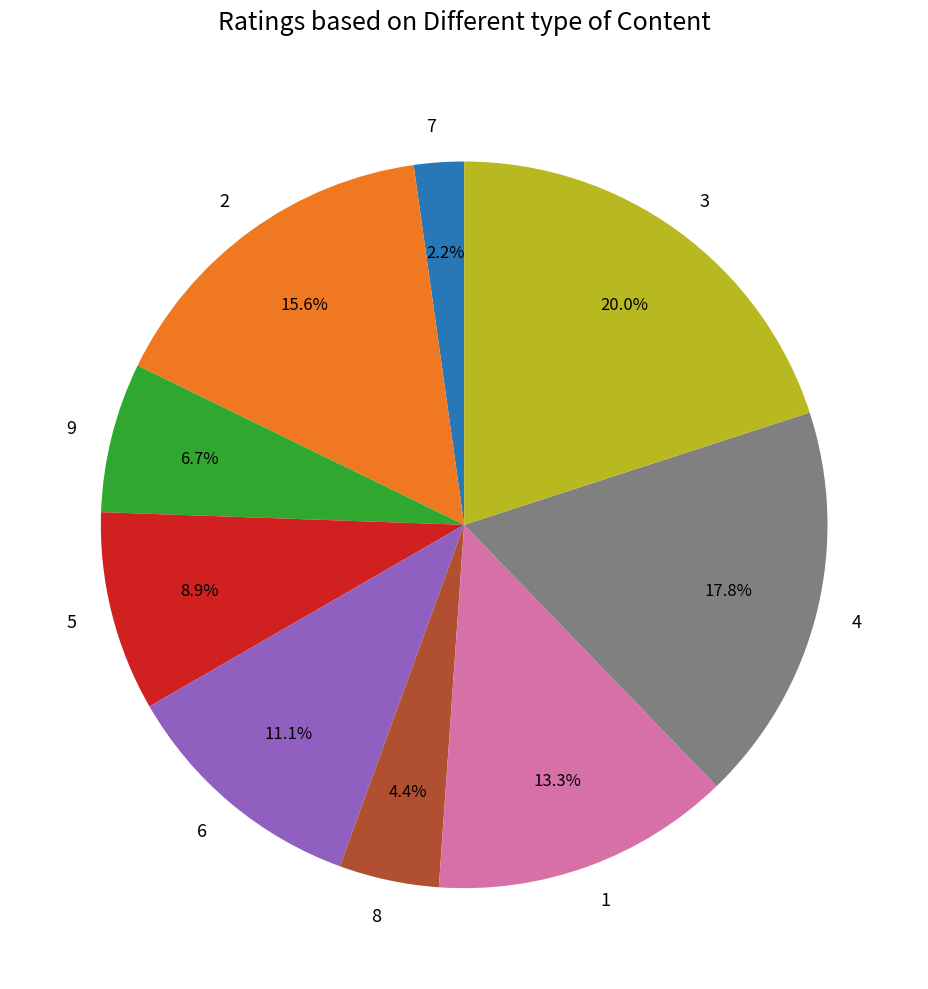

To the nearest percent, what is the difference between the largest and smallest slice percentages?

18%